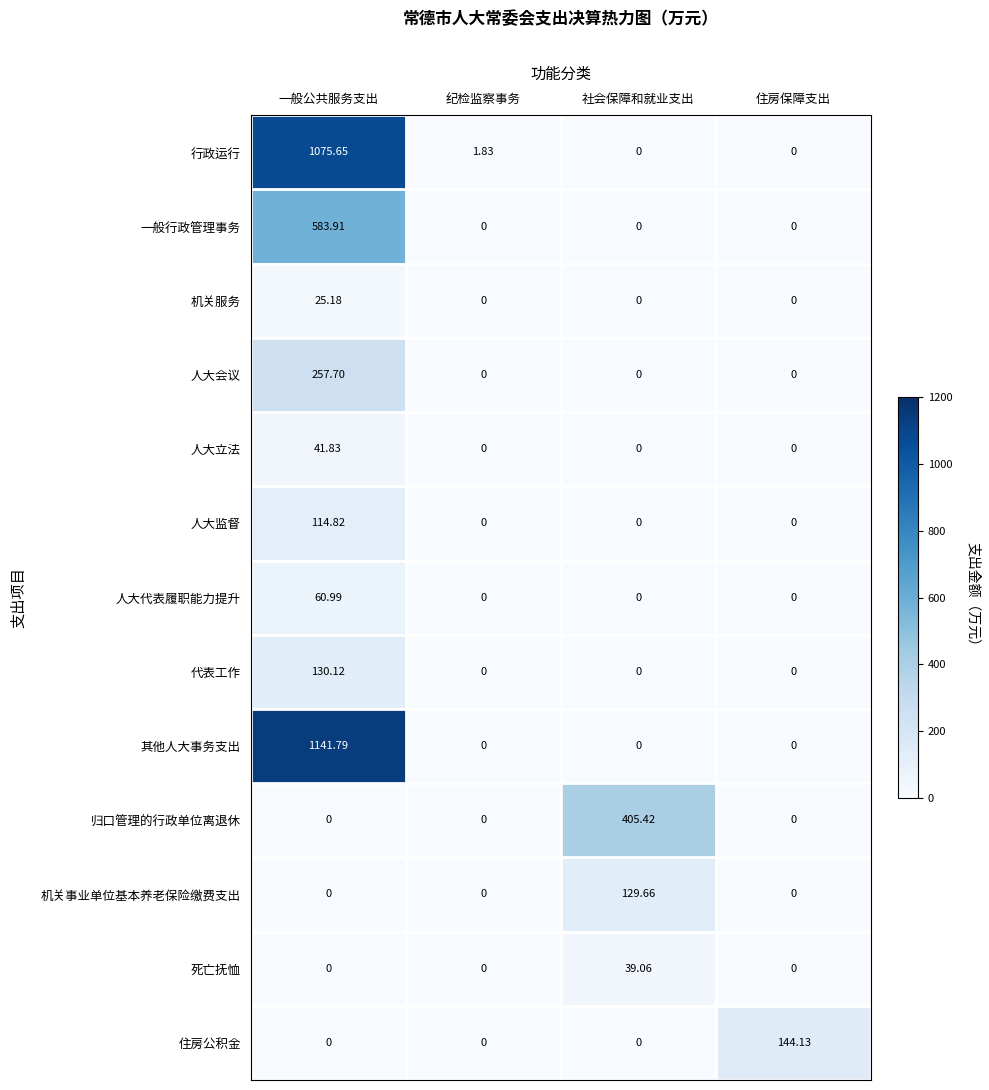

At which label does 其他人大事务支出 reach its peak?

一般公共服务支出